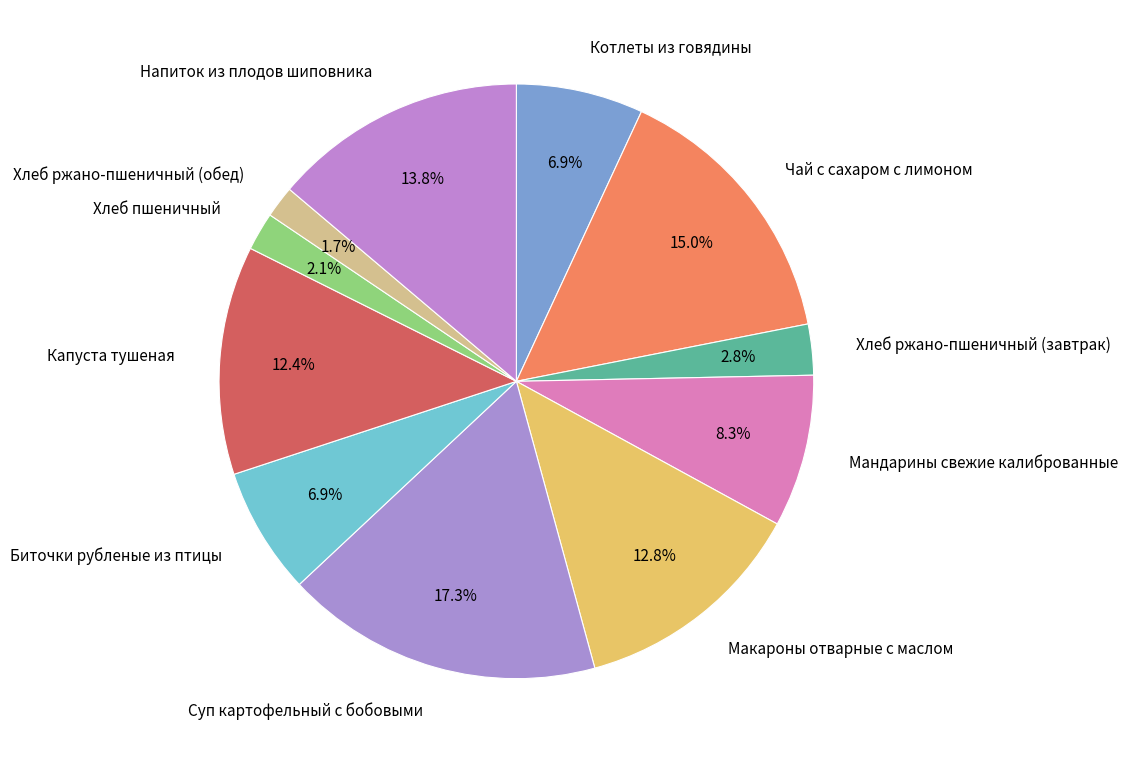

Between Мандарины свежие калиброванные and Чай с сахаром с лимоном, which is larger?

Чай с сахаром с лимоном